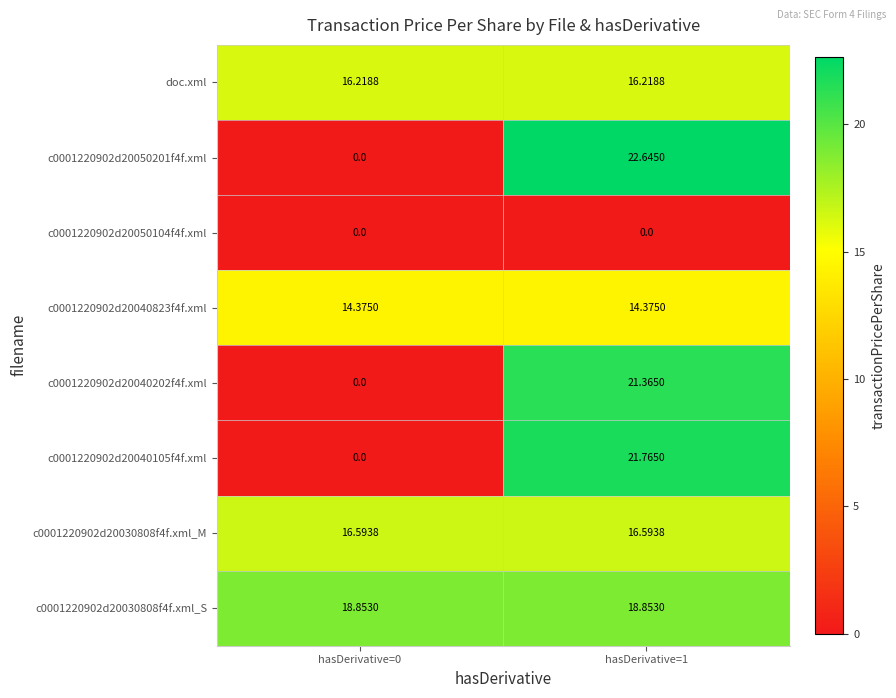

Which series has the largest total across all categories?

c0001220902d20030808f4f.xml_S